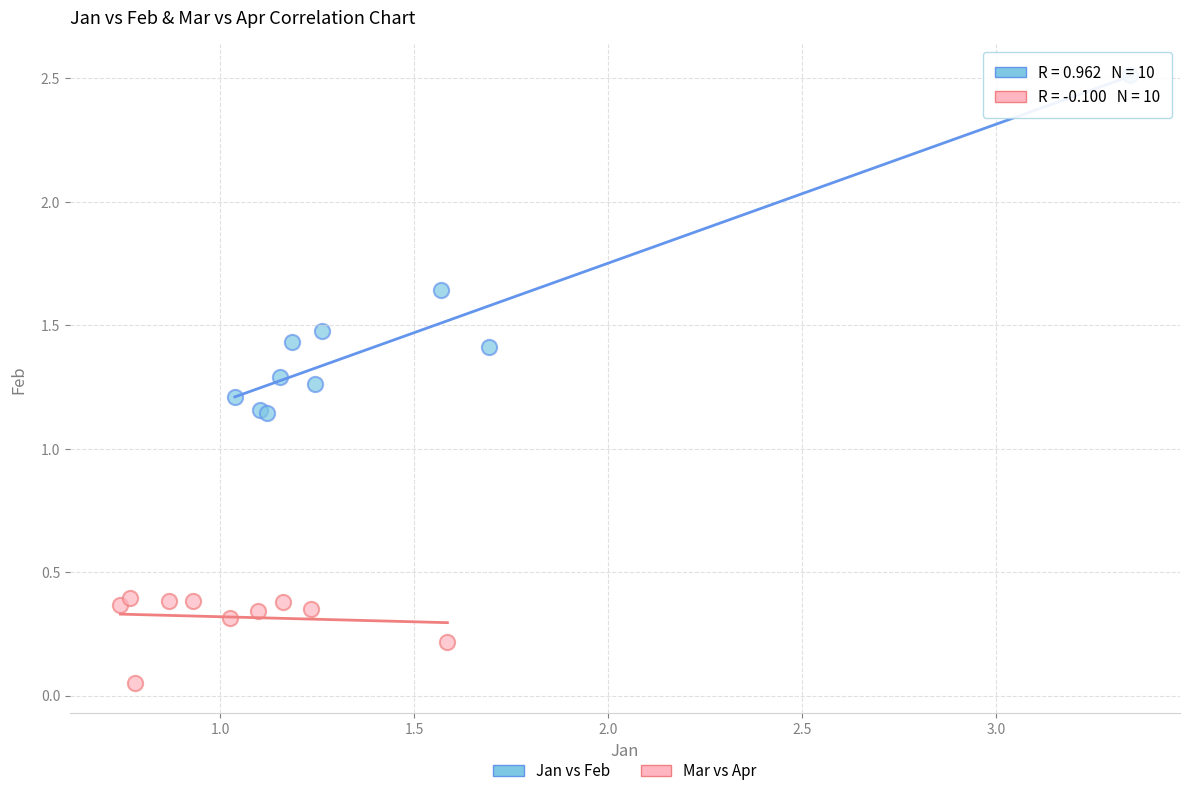

Which series has the widest spread of Y values?

Jan vs Feb